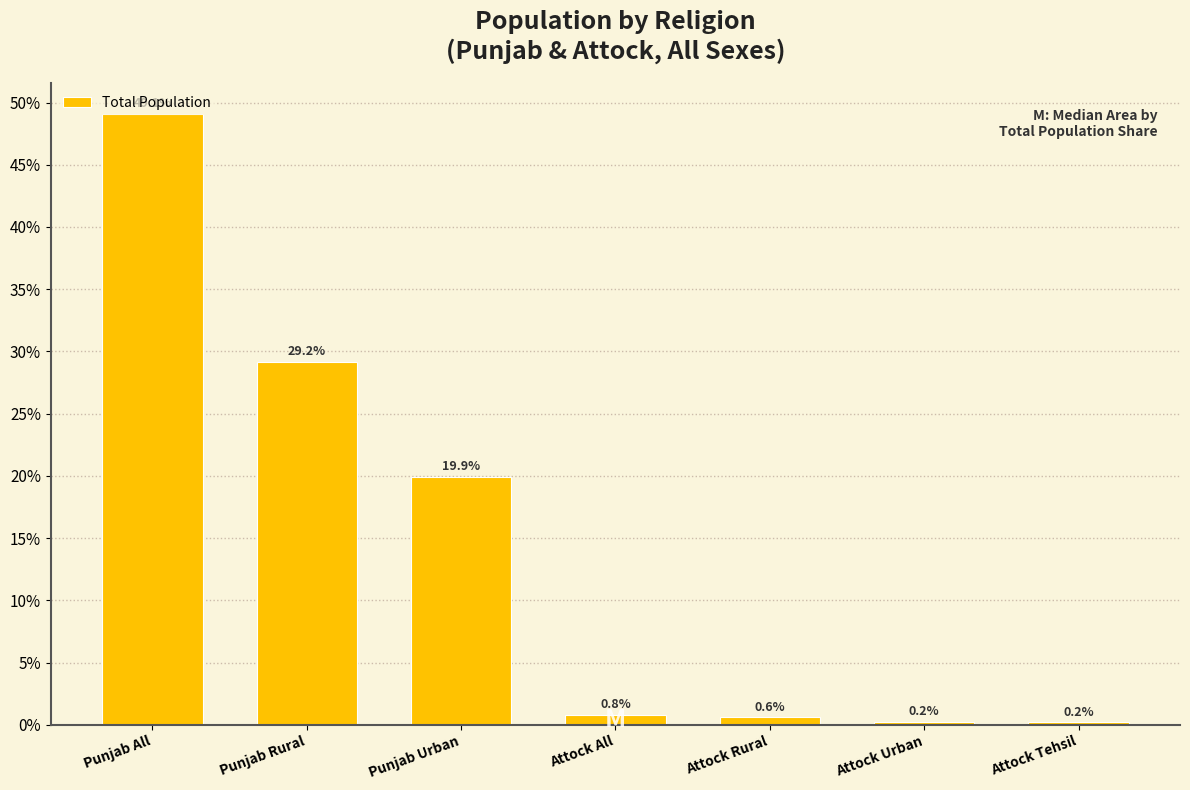

At which label is the value closest to 24?

Punjab Urban